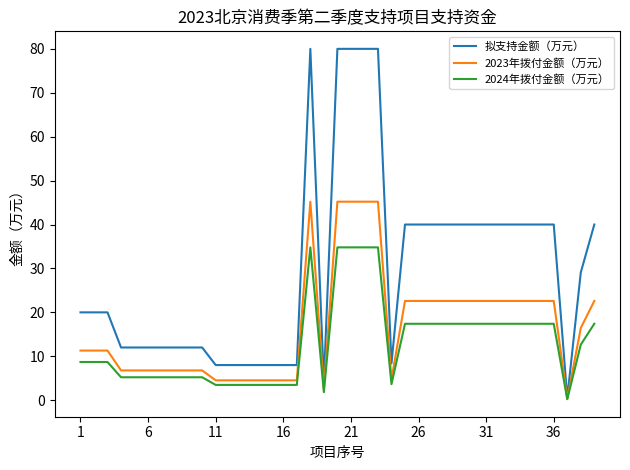

List the series in order of their overall mean, lowest first.

2024年拨付金额（万元）, 2023年拨付金额（万元）, 拟支持金额（万元）